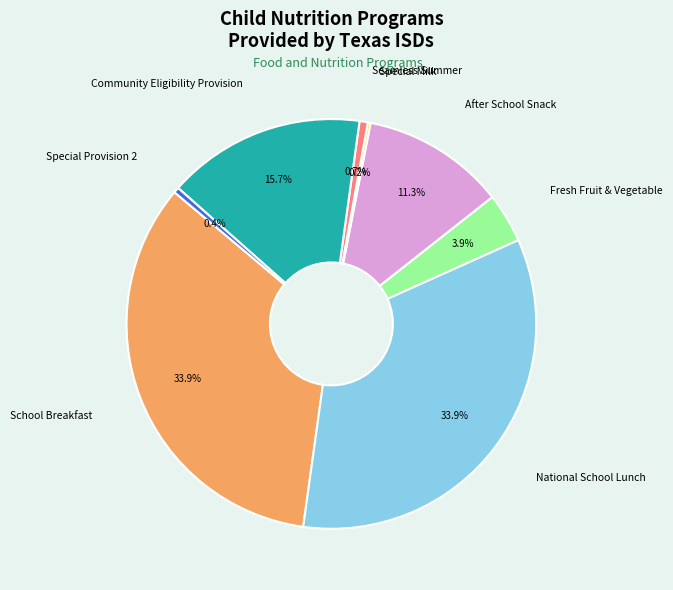

Does any single category account for the majority?

No